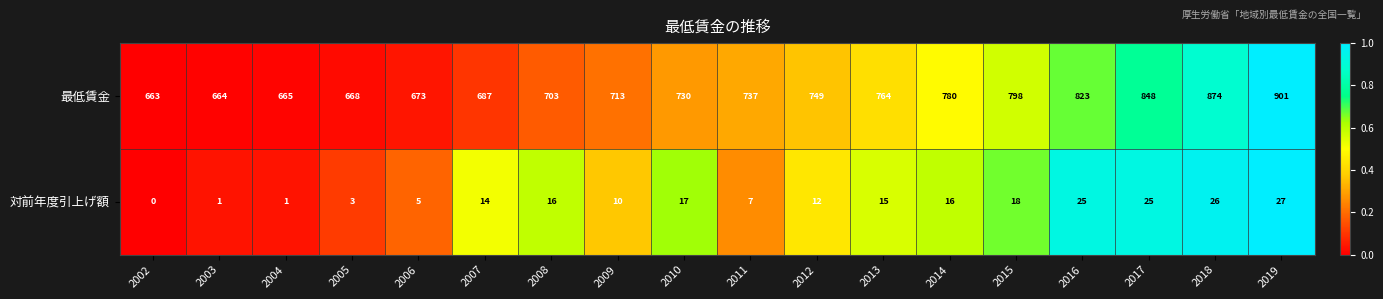

List the series in order of their overall mean, lowest first.

対前年度引上げ額, 最低賃金